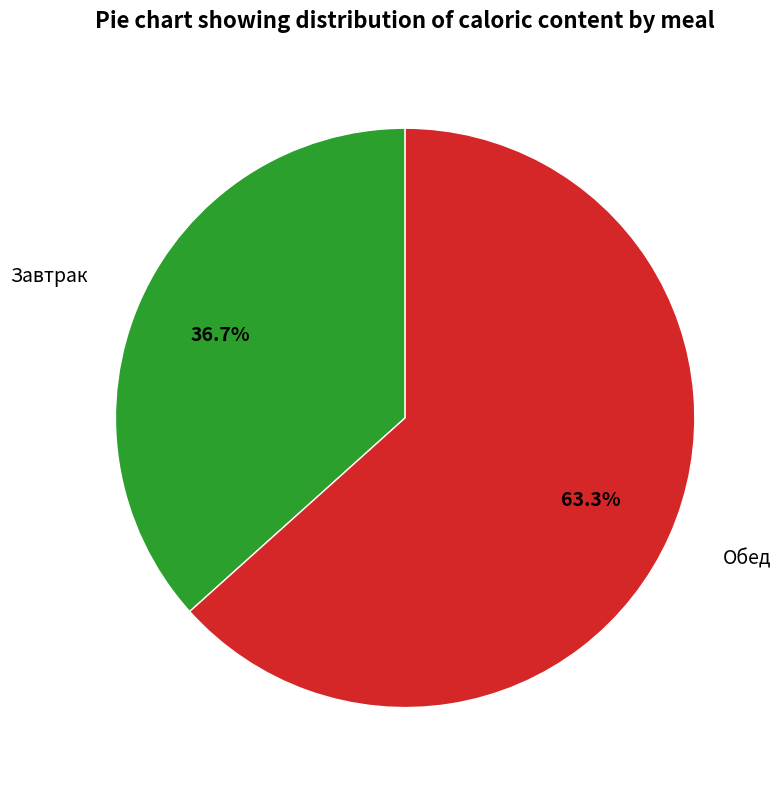

Is there a majority slice in this chart?

Yes